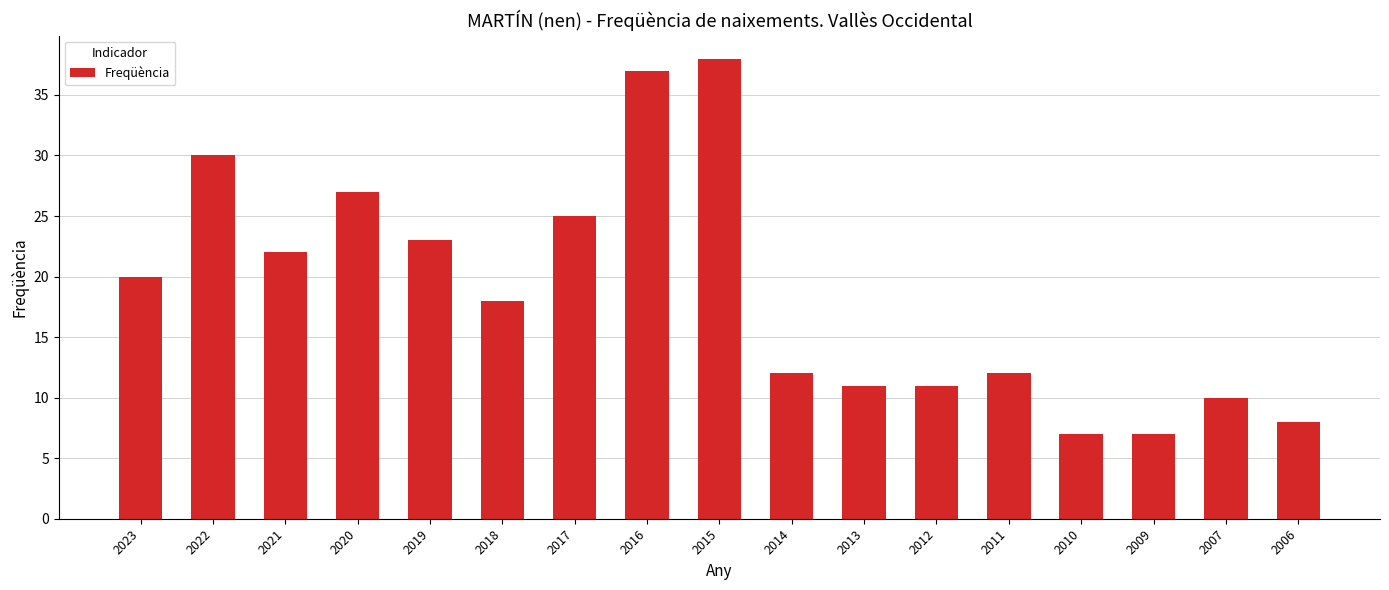

How many data points are less than 18?

8